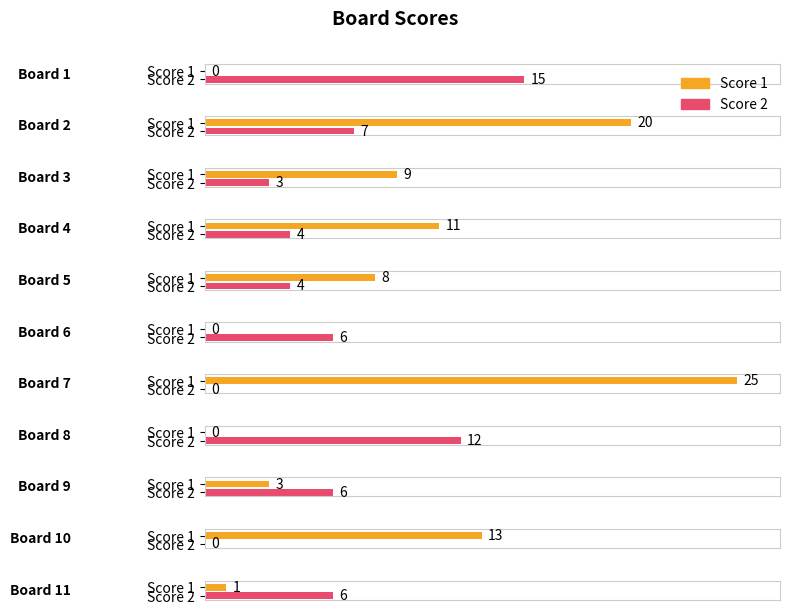

The value of Score 1 at 6 is -11. True or false?

False